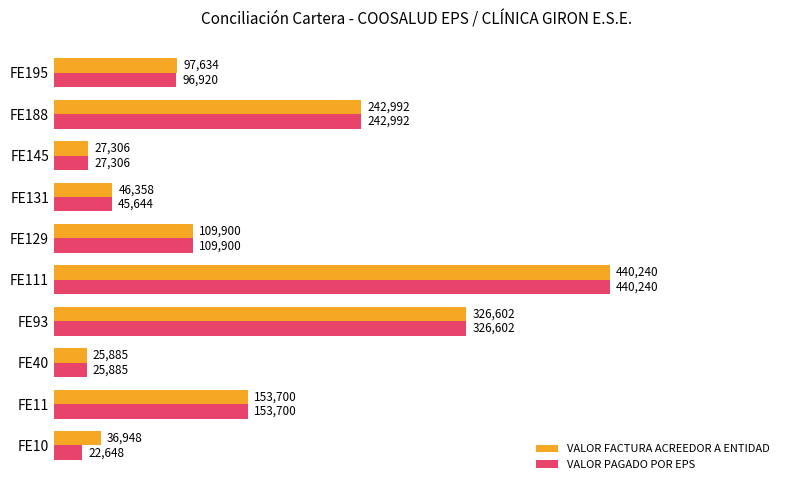

Rank the categories by VALOR PAGADO POR EPS value from highest to lowest.

FE111, FE93, FE188, FE11, FE129, FE195, FE131, FE145, FE40, FE10